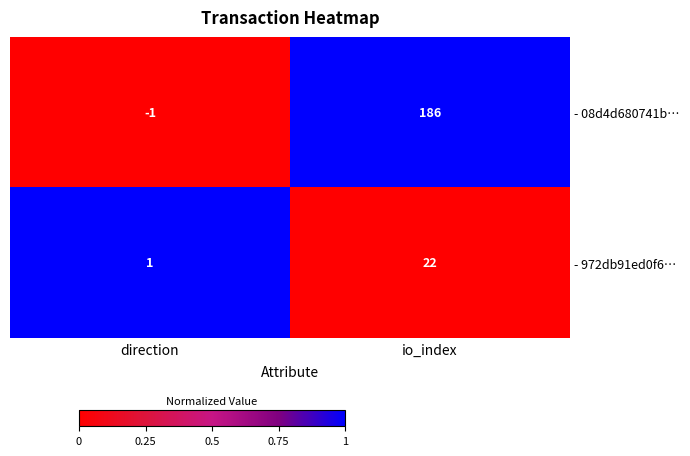

Which label corresponds to the smallest value in the chart?

direction